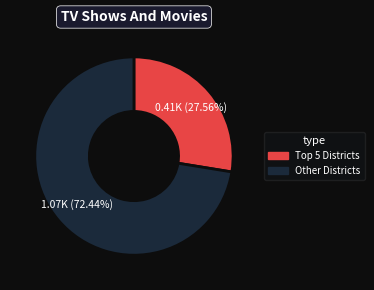

How many slices are in this pie chart?

2